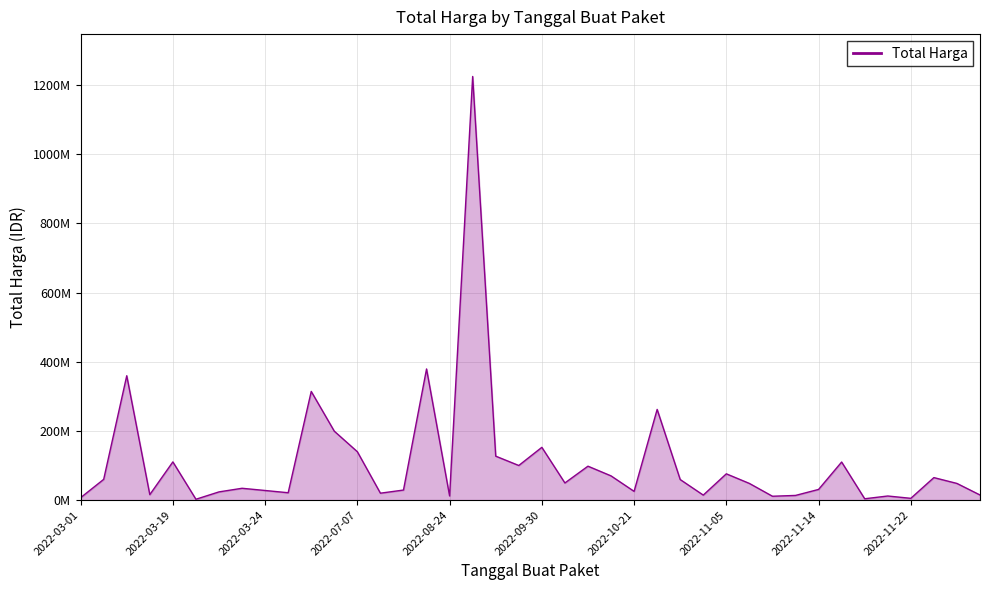

What is the maximum value shown in the chart?

1224682000